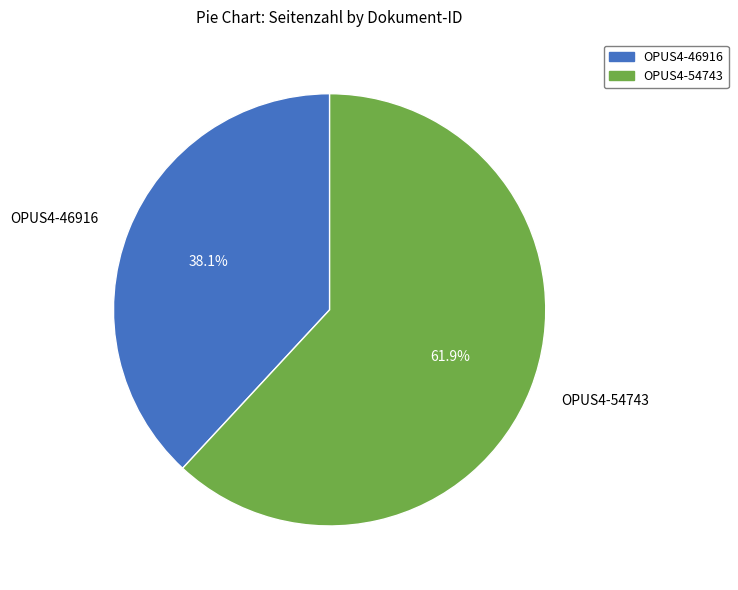

To the nearest percent, what percentage of the pie is OPUS4-54743?

62%